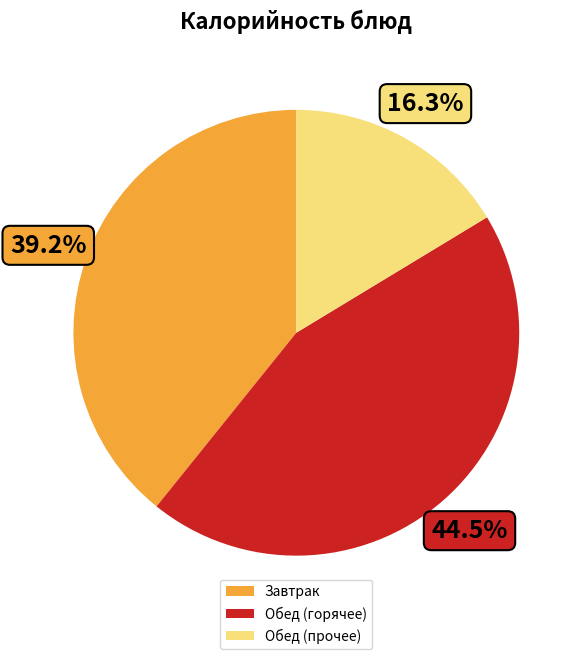

Approximately how many times larger is the value at Обед (горячее) compared to Завтрак?

1.1